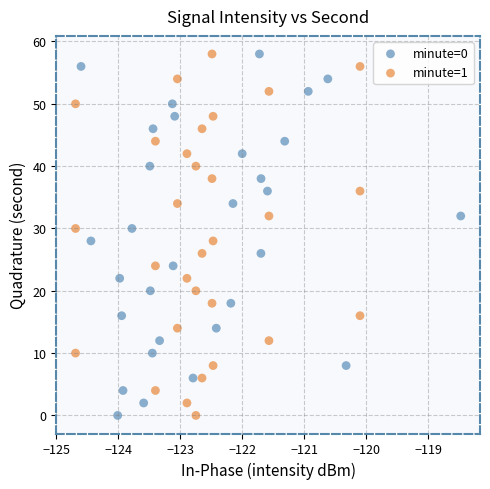

What are all the series names shown in the legend?

minute=0, minute=1